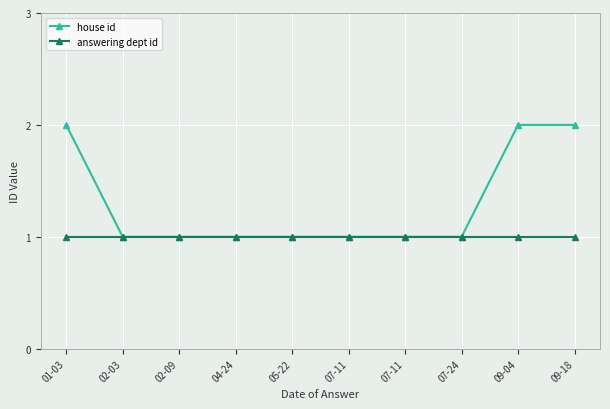

True or false: house id and answering dept id intersect in this chart.

False